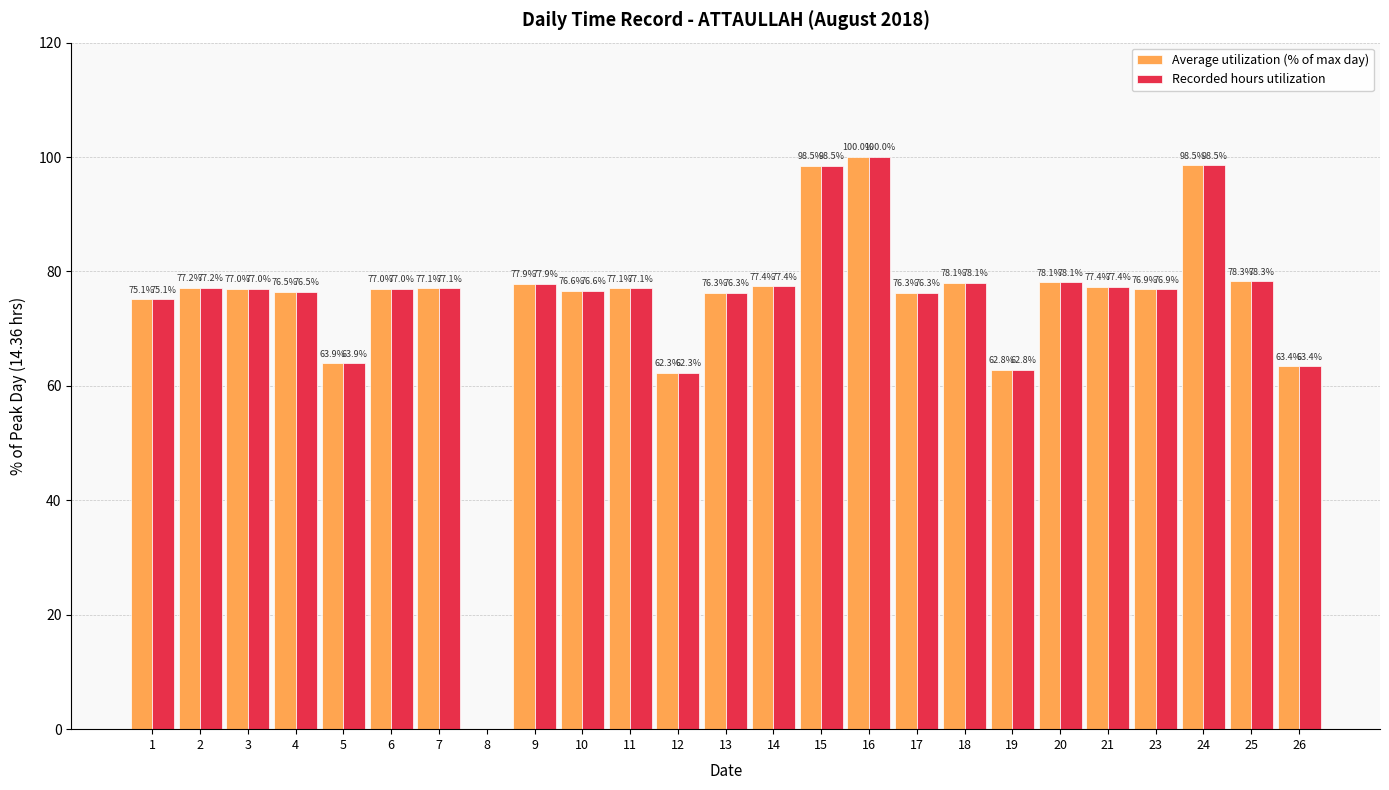

Reading left to right, extract all data points from this chart.

Average utilization (% of max day): 75.1	77.2	77.0	76.5	63.9	77.0	77.1	0.0	77.9	76.6	77.1	62.3	76.3	77.4	98.5	100.0	76.3	78.1	62.8	78.1	77.4	76.9	98.5	78.3	63.4
Recorded hours utilization: 75.1	77.2	77.0	76.5	63.9	77.0	77.1	0.0	77.9	76.6	77.1	62.3	76.3	77.4	98.5	100.0	76.3	78.1	62.8	78.1	77.4	76.9	98.5	78.3	63.4